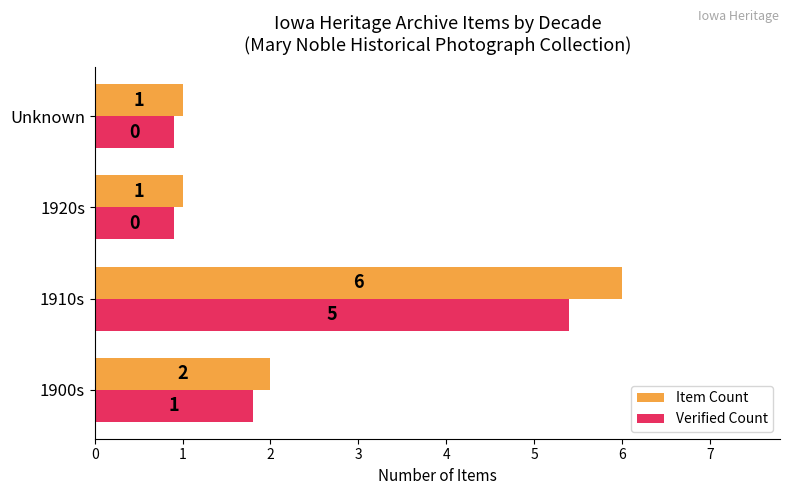

Rank the series by their maximum value, from highest to lowest.

Item Count, Verified Count